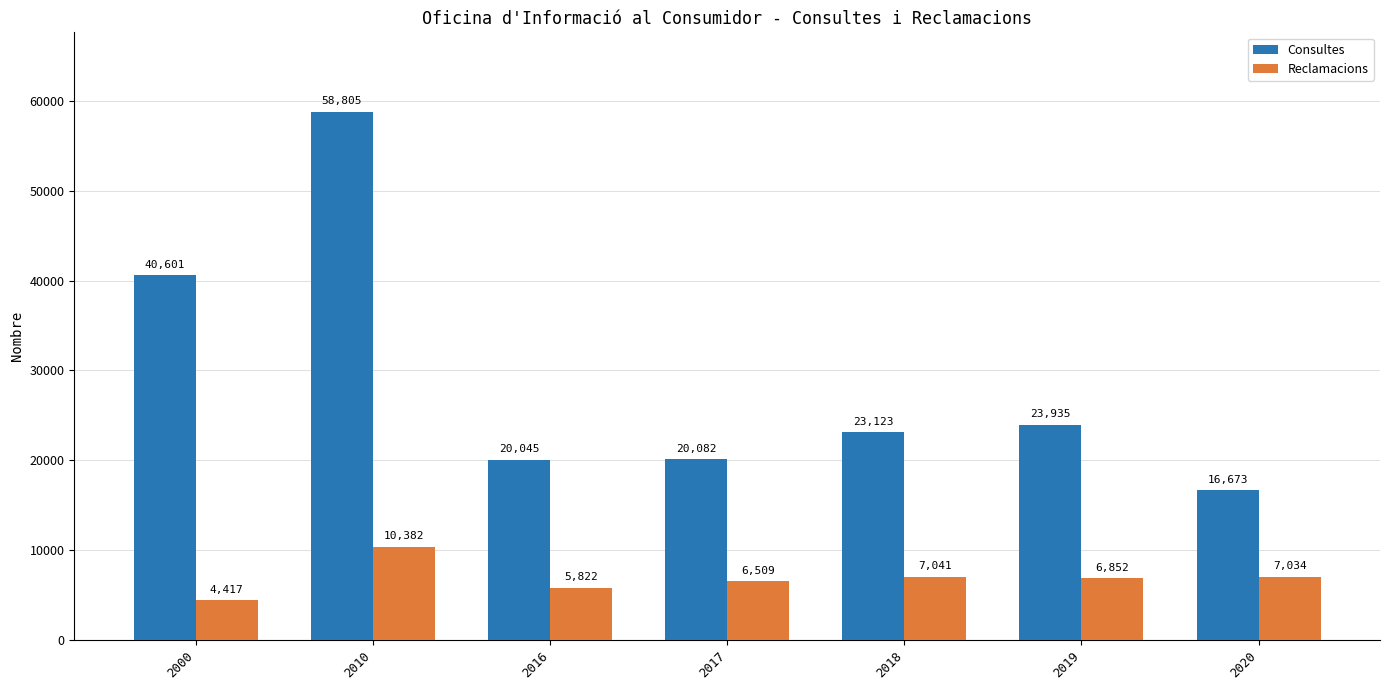

What is the value of the Consultes bar at the 4th from the left?

20082